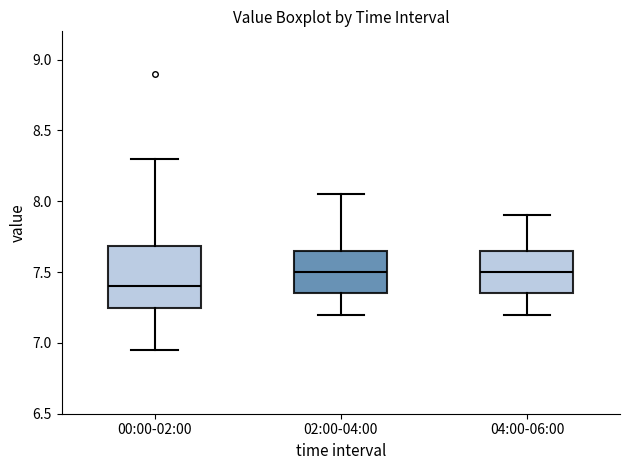

Reading left to right, read every box against the y-axis: the position of its median line, the range the box covers, and the ends of its whiskers. The values are not printed on the chart, so give them approximately, as read against the axis.

00:00-02:00: median 7.40, box 7.25 to 7.70, whiskers 6.95 to 8.30
02:00-04:00: median 7.50, box 7.35 to 7.65, whiskers 7.20 to 8.05
04:00-06:00: median 7.50, box 7.35 to 7.65, whiskers 7.20 to 7.90